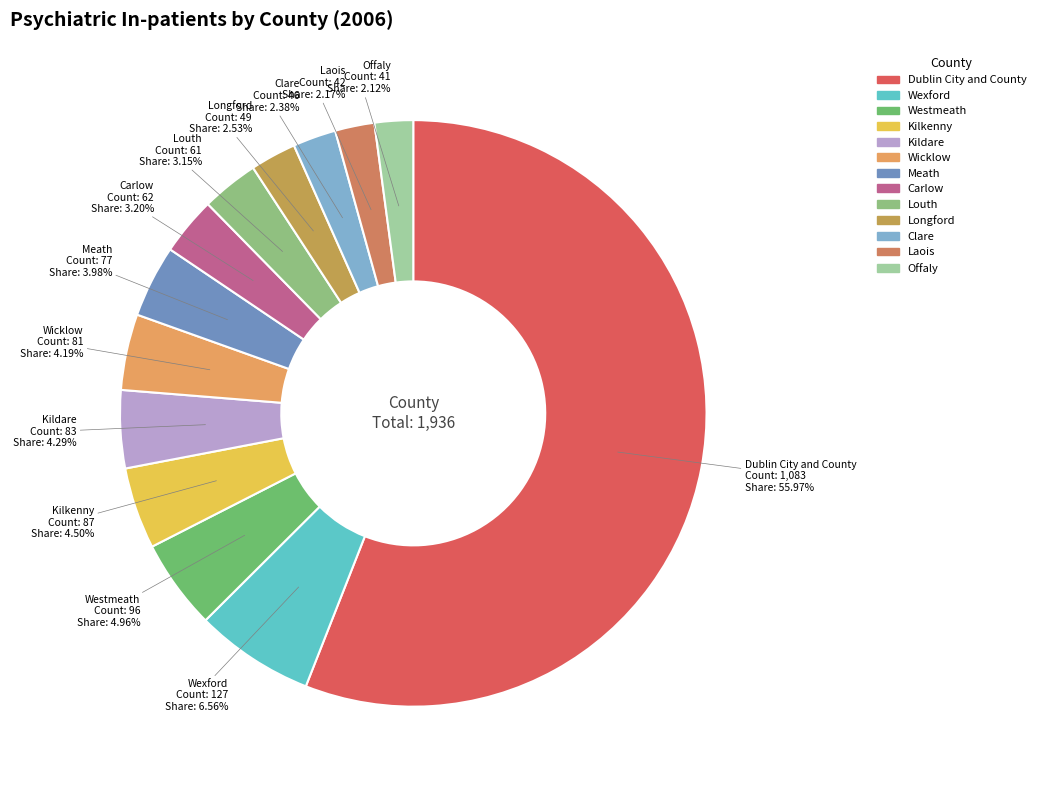

How many slices are in this pie chart?

13